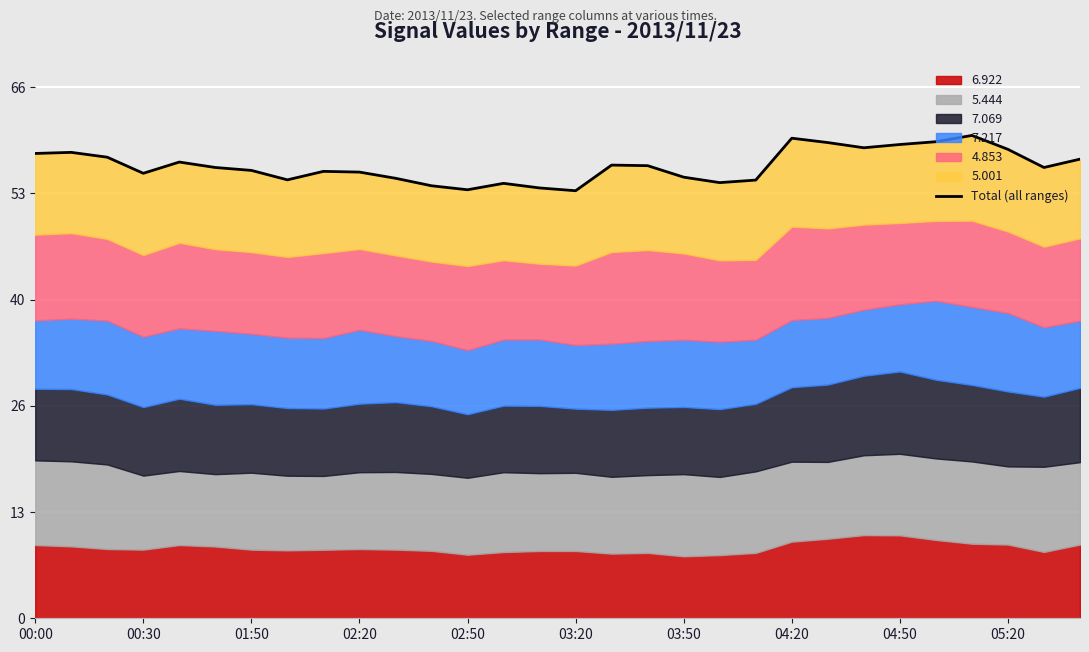

What is the sum of the values at 00:30 and 11?

111.4